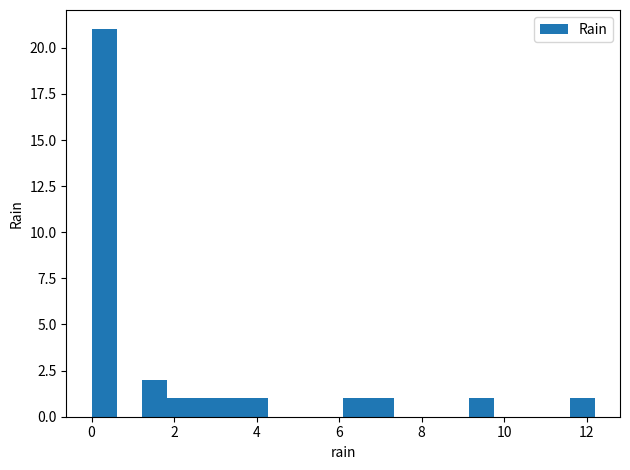

Read against the x-axis, roughly where is the centre of the tallest bar?

0.4